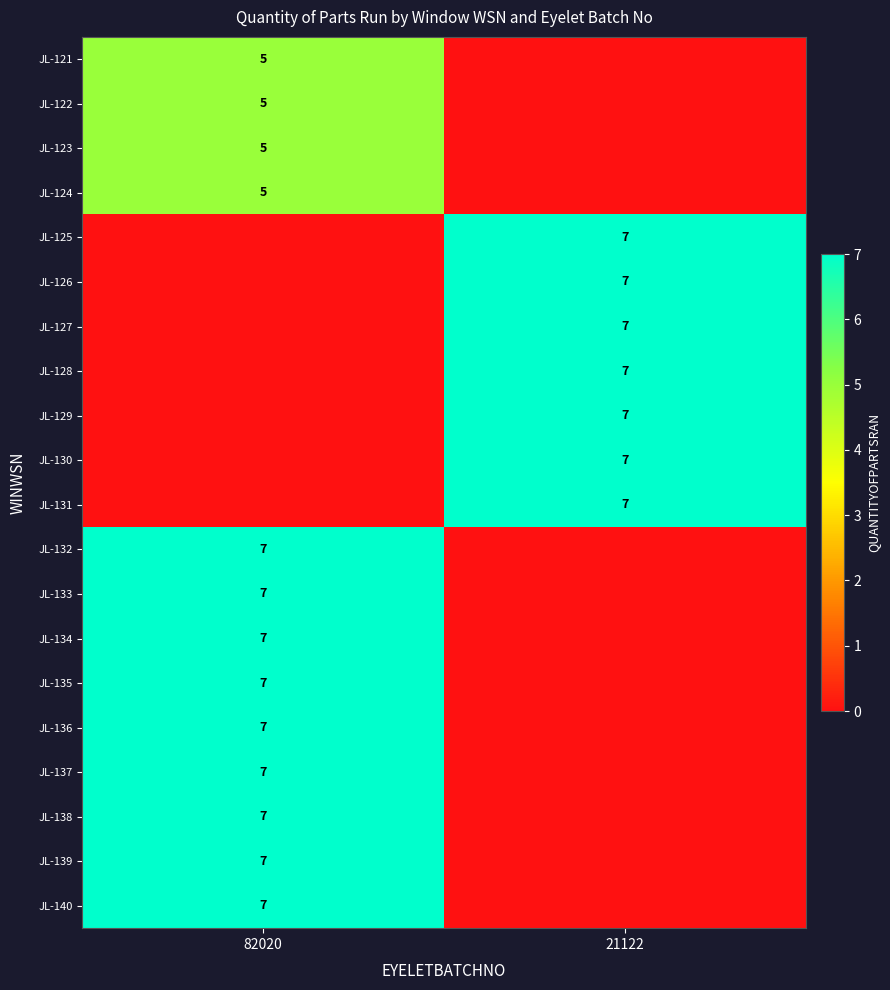

Is it true that JL-133 equals 7 at 82020?

True